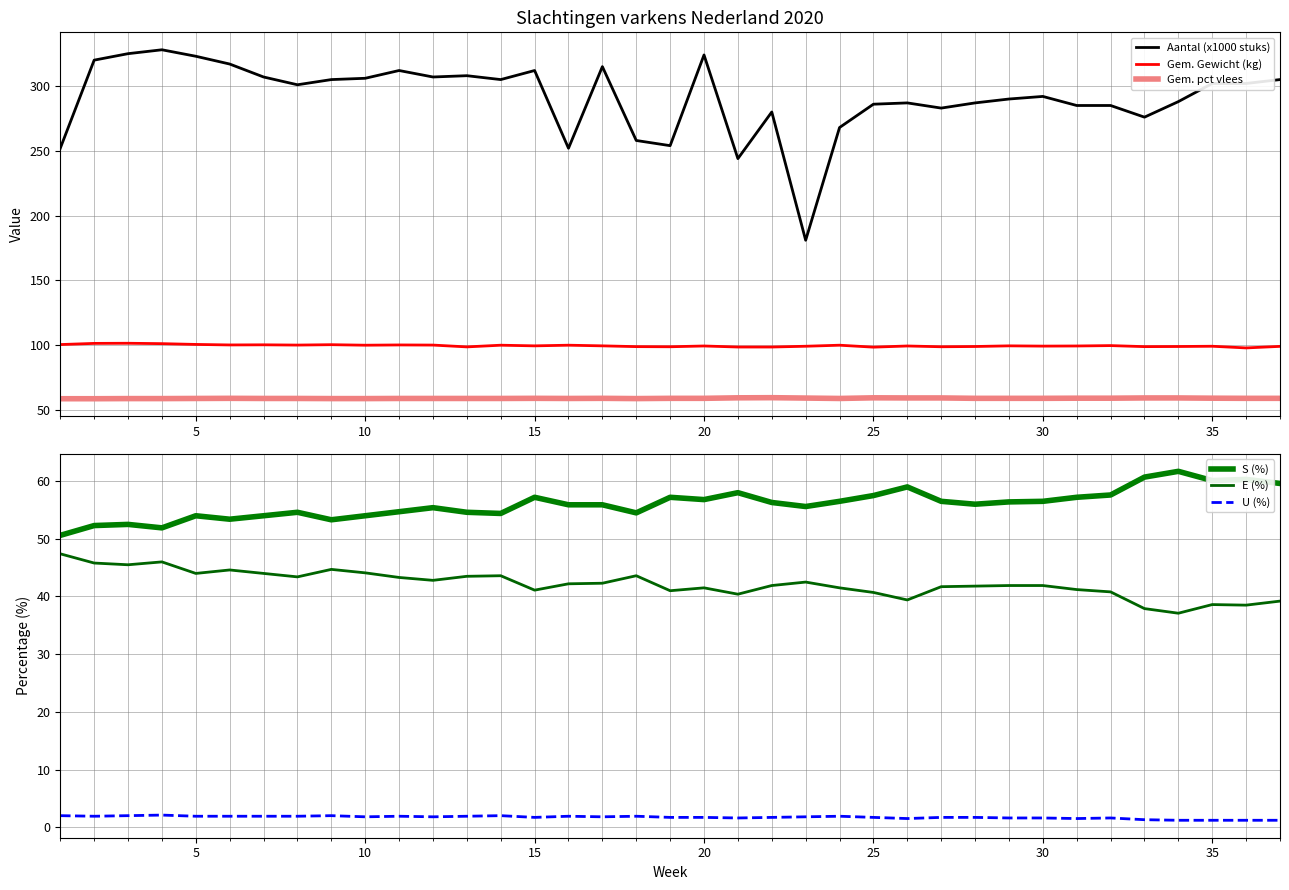

The value of Gem. Gewicht (kg) at 10 is 61.2. True or false?

False